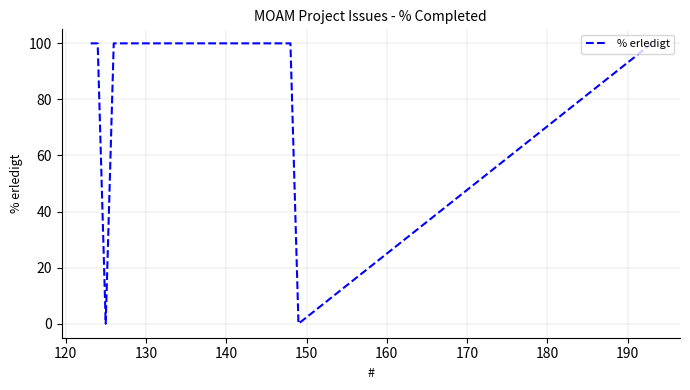

Count the number of categories in the chart.

9